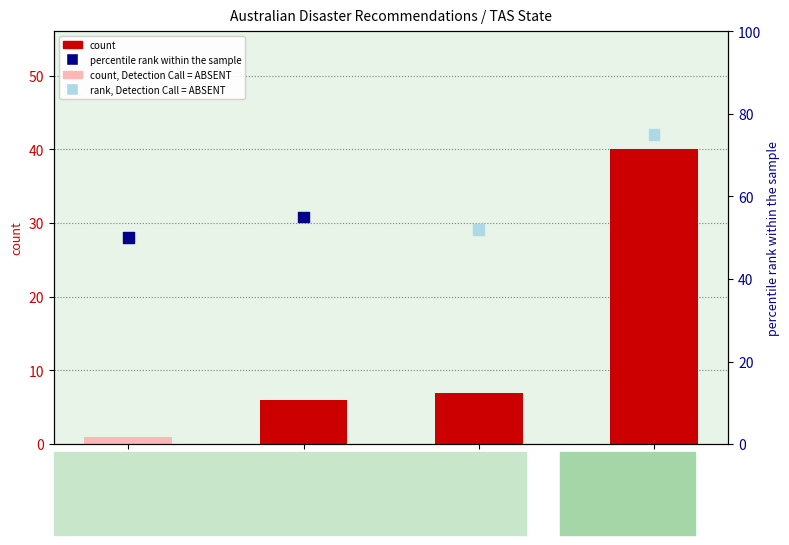

At which category is the sum across all series the highest?

Gov-2016